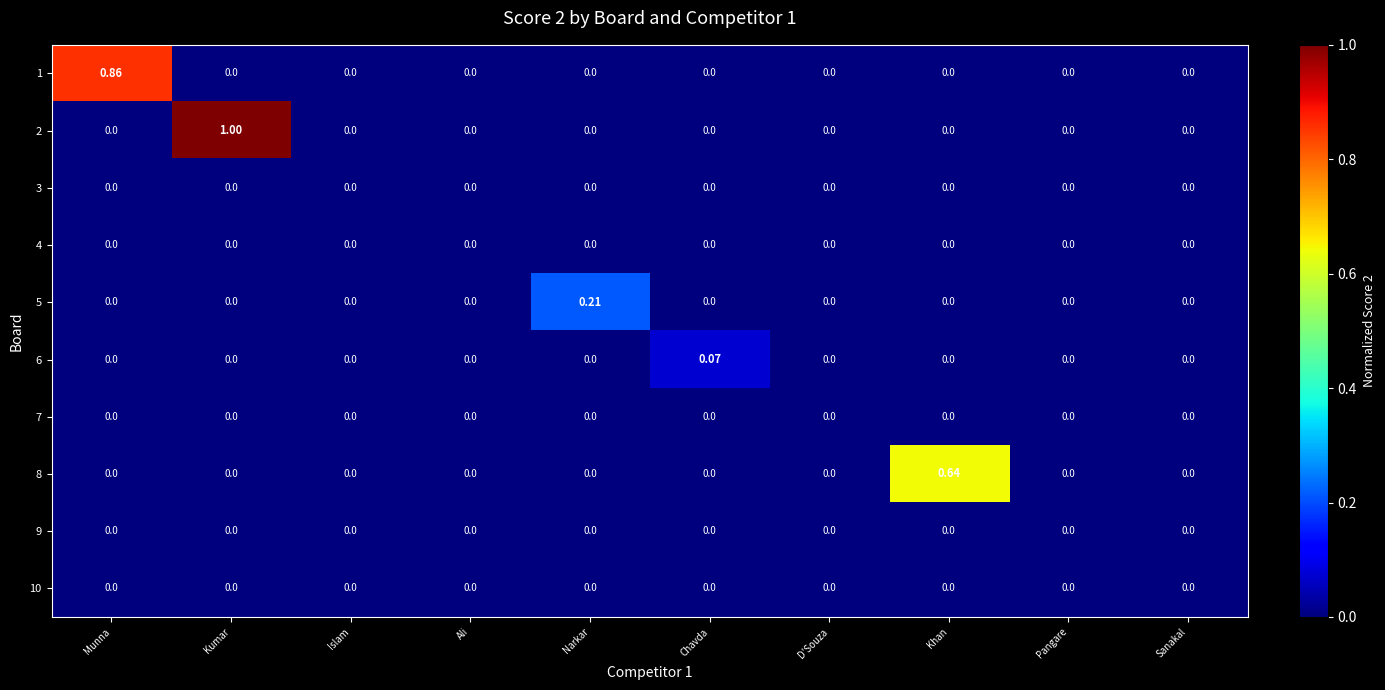

At which category is the sum across all series the highest?

Kumar